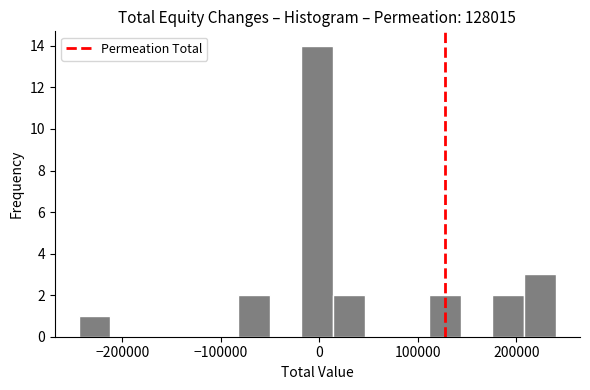

Around what value on the x-axis is the tallest bar? Give the approximate position of its centre, as read against the axis.

0